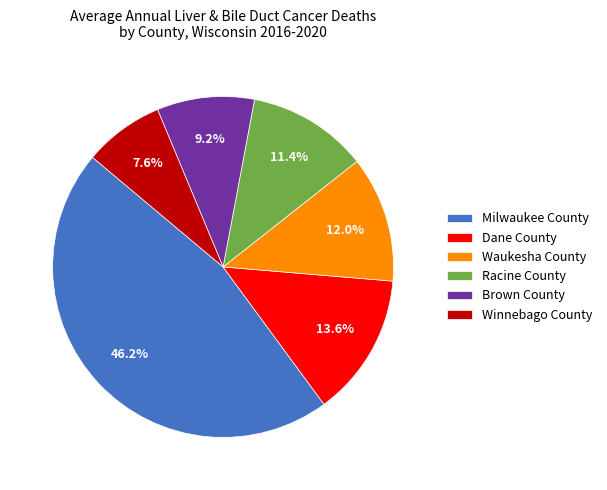

Approximately how many times larger is the value at Winnebago County compared to Milwaukee County?

0.2